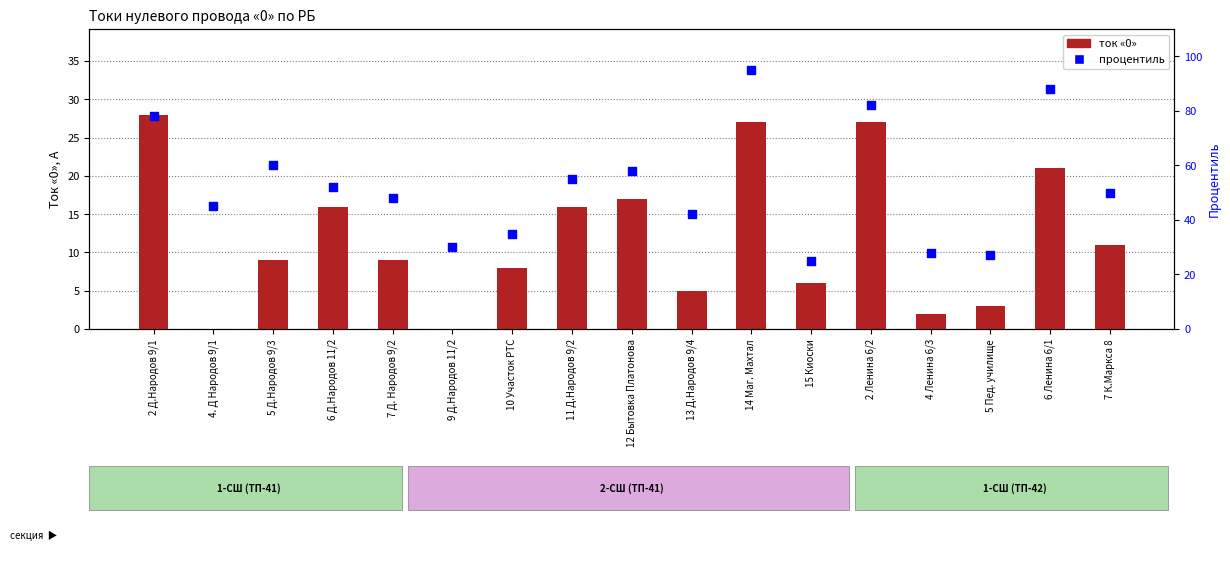

Which series has the largest total across all categories?

процентиль